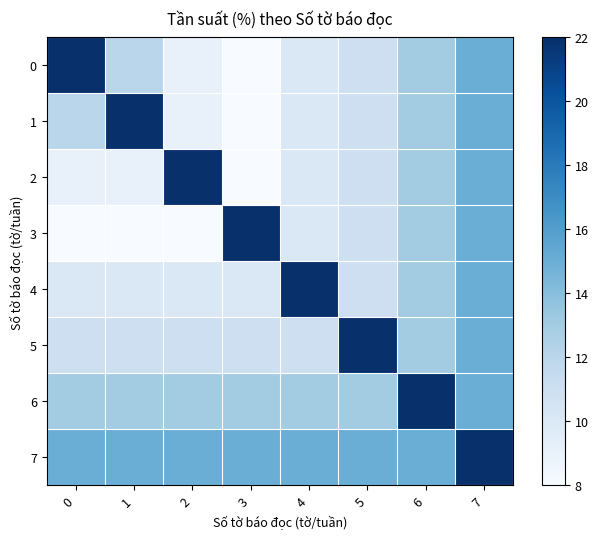

Reading right to left, list all the values displayed in this chart.

0: 7=15	6=13	5=11	4=10	3=8	2=9	1=12	0=22
1: 7=15	6=13	5=11	4=10	3=8	2=9	1=22	0=12
2: 7=15	6=13	5=11	4=10	3=8	2=22	1=9	0=9
3: 7=15	6=13	5=11	4=10	3=22	2=8	1=8	0=8
4: 7=15	6=13	5=11	4=22	3=10	2=10	1=10	0=10
5: 7=15	6=13	5=22	4=11	3=11	2=11	1=11	0=11
6: 7=15	6=22	5=13	4=13	3=13	2=13	1=13	0=13
7: 7=22	6=15	5=15	4=15	3=15	2=15	1=15	0=15